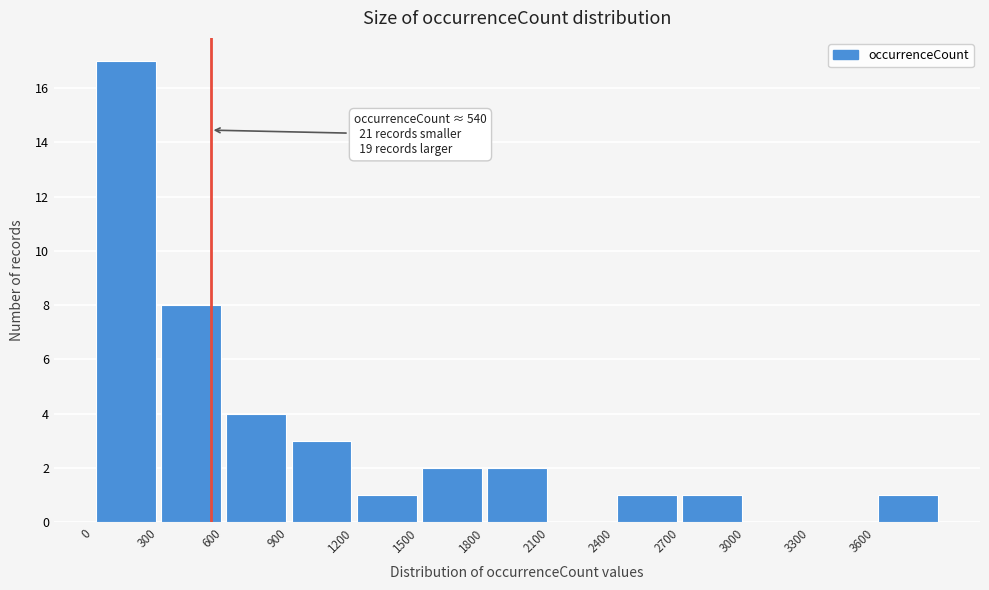

Which range on the x-axis has the tallest bar?

0 to 300